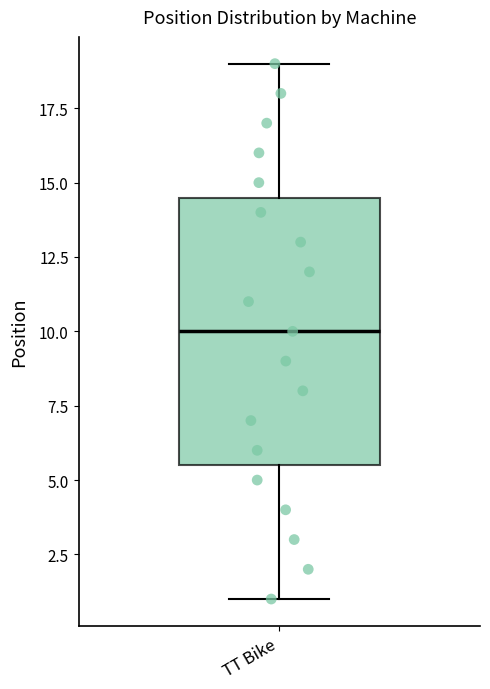

Where is the lower edge of the box for TT Bike on the y-axis? The values are not printed on the chart, so give them approximately, as read against the axis.

5.5